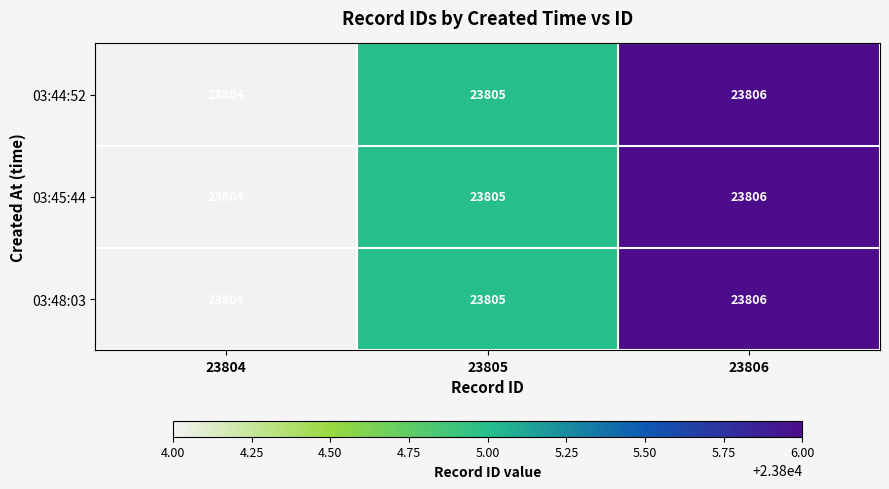

What is the sum of all 03:44:52 values?

71415